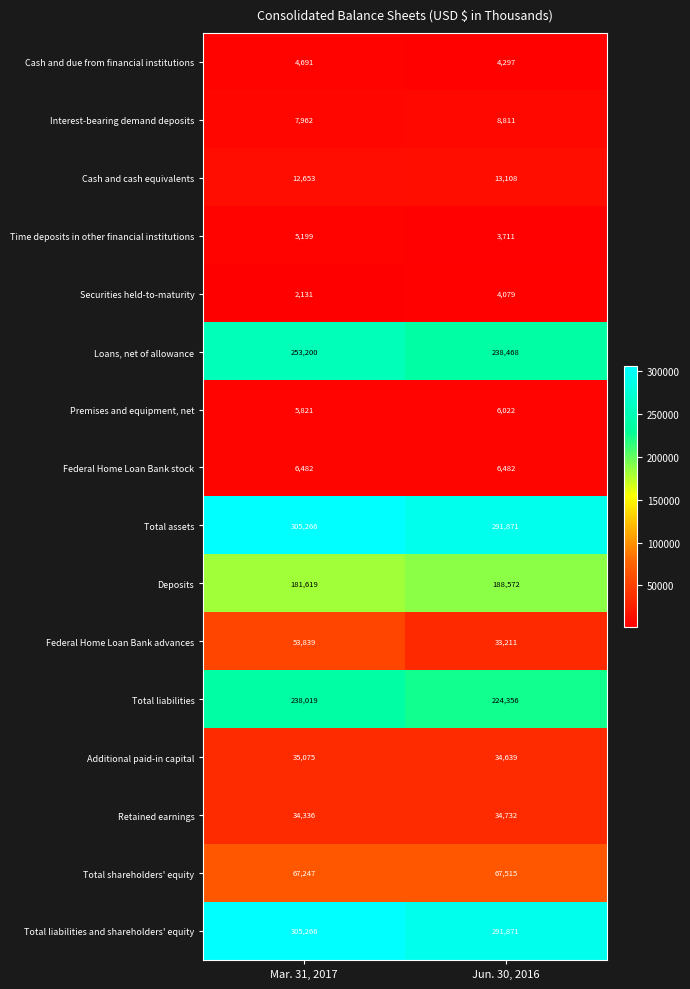

Count the number of categories in the chart.

2